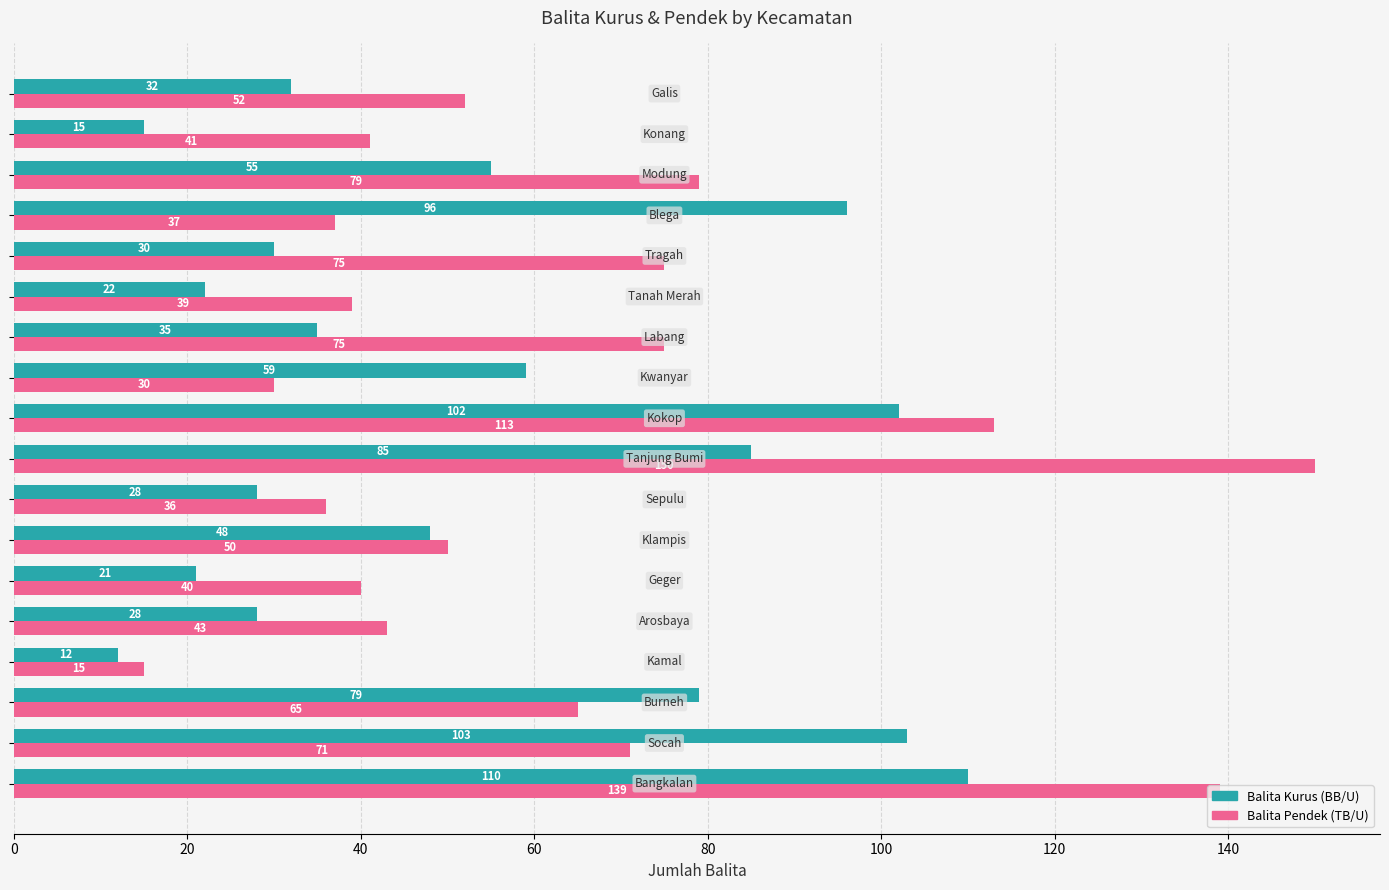

What is the minimum value shown in the chart?

12